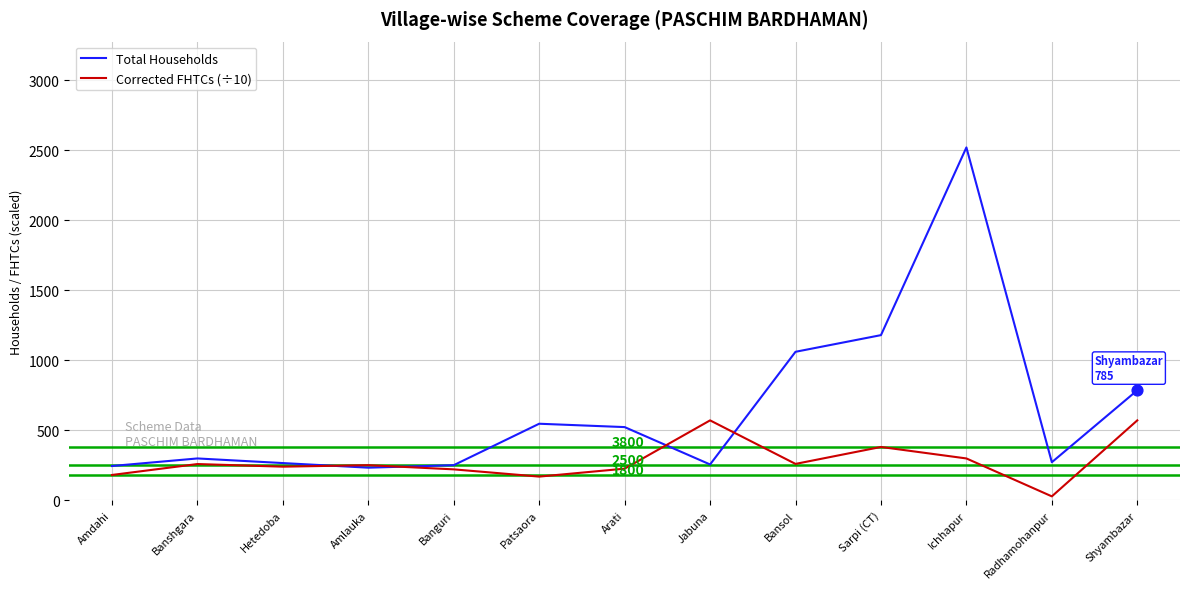

Which series has the largest range (max minus min)?

Total Households